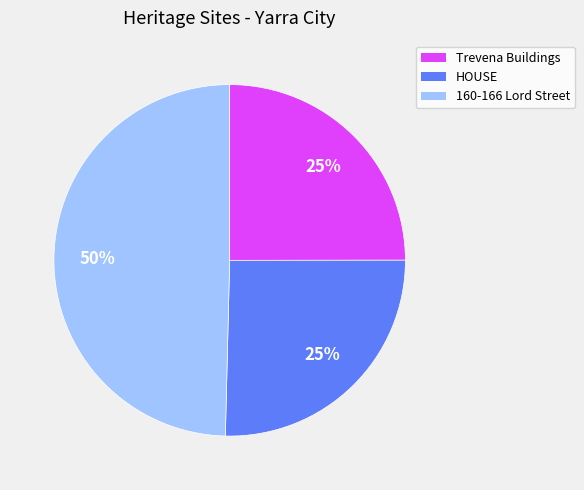

Does HOUSE account for over 50% of the chart?

No